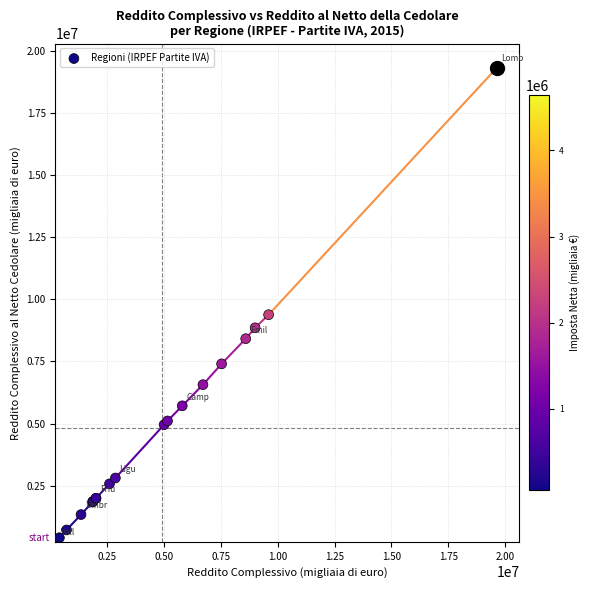

What Y value in the scatter plot is closest to 9800983?

9382967